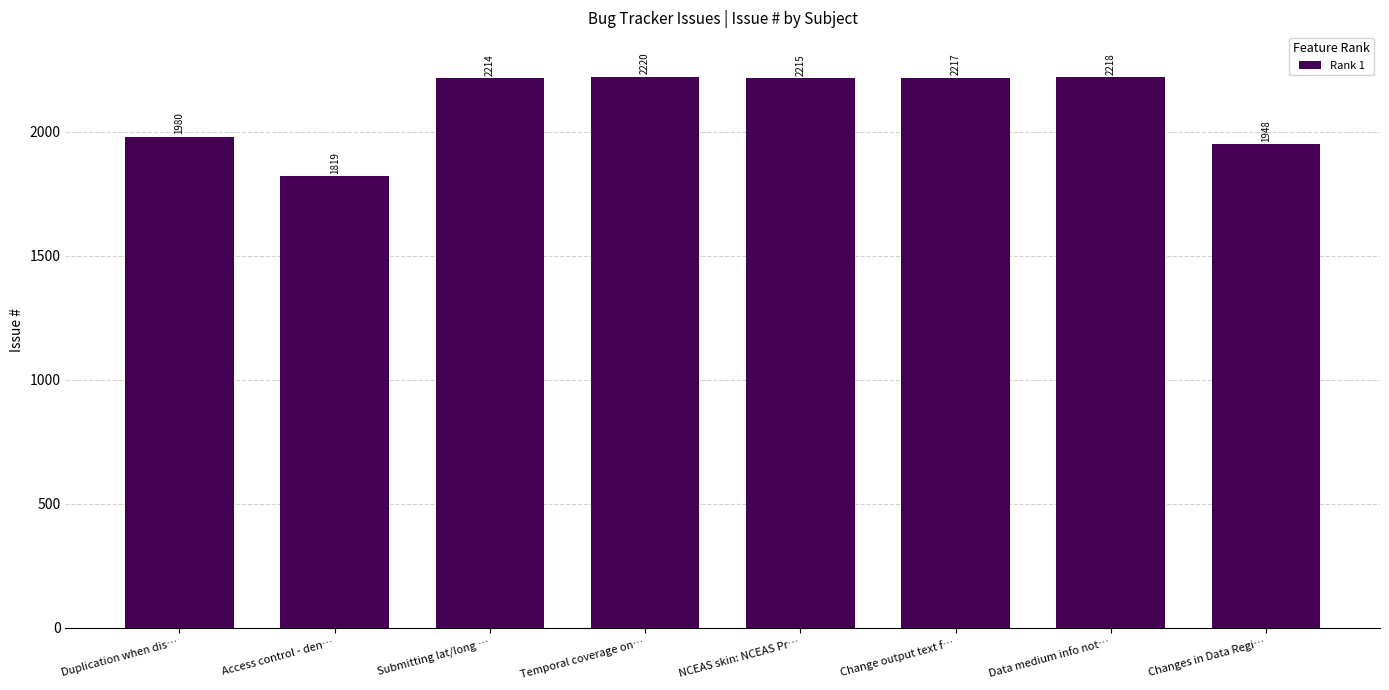

Between Duplication when dis… and Data medium info not…, which is larger?

Data medium info not…